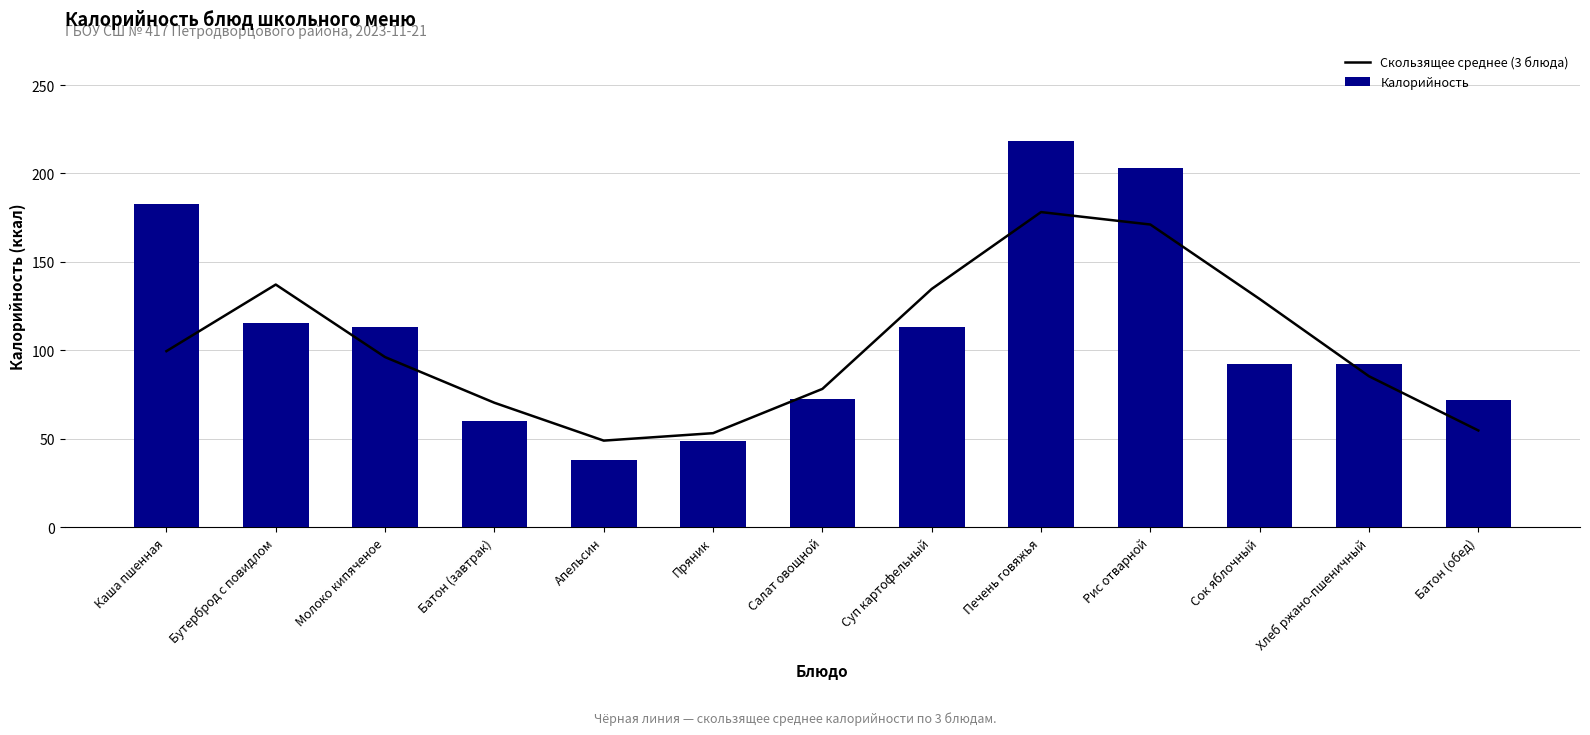

List the series in order of their peak value, highest first.

Калорийность, Скользящее среднее (3 блюда)